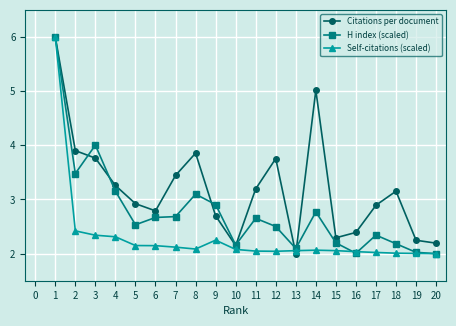

How many data points does each series have?

20